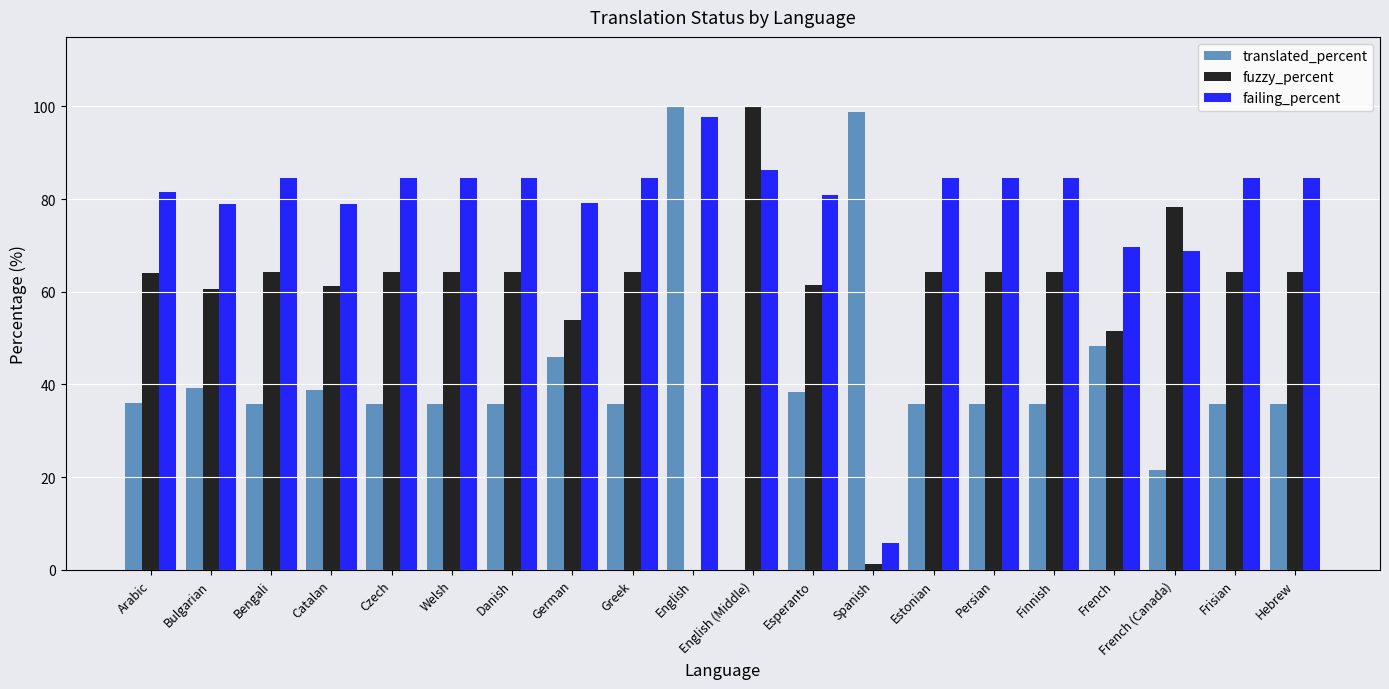

What value does the translated_percent series have at Danish?

35.7